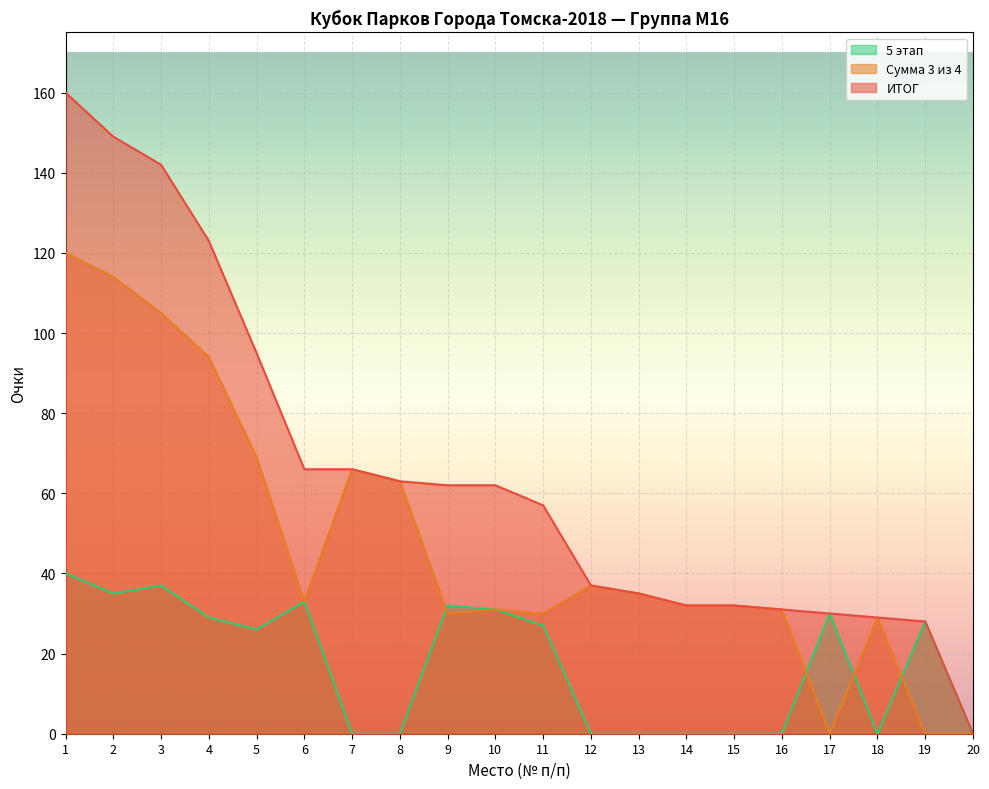

Does the chart display data point markers on the line(s)?

No